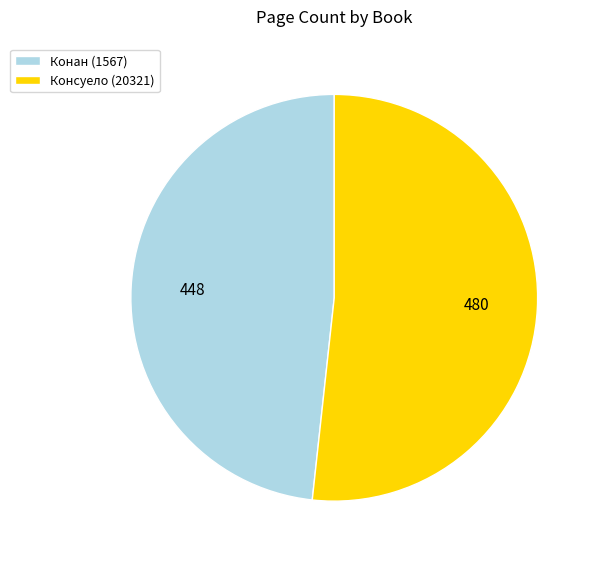

Rank the categories by value from lowest to highest.

Конан (1567), Консуело (20321)